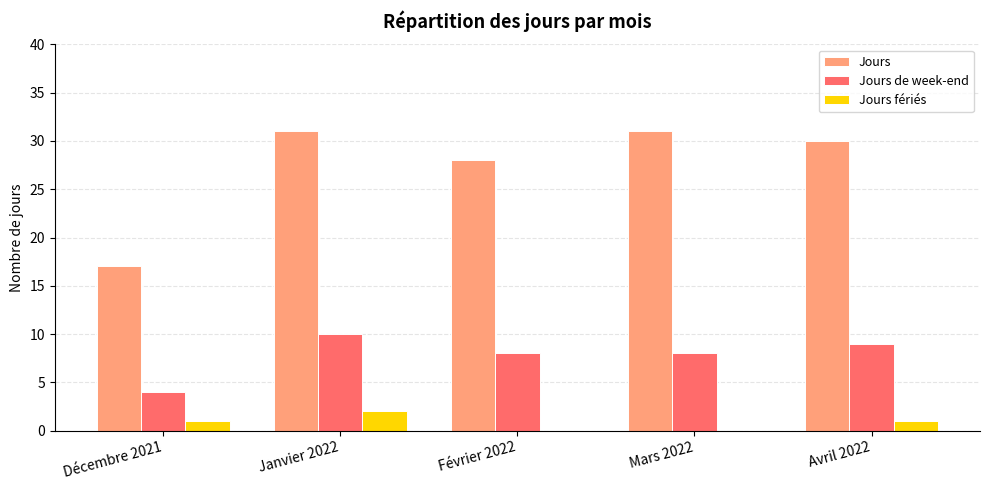

What is the greatest value displayed?

31